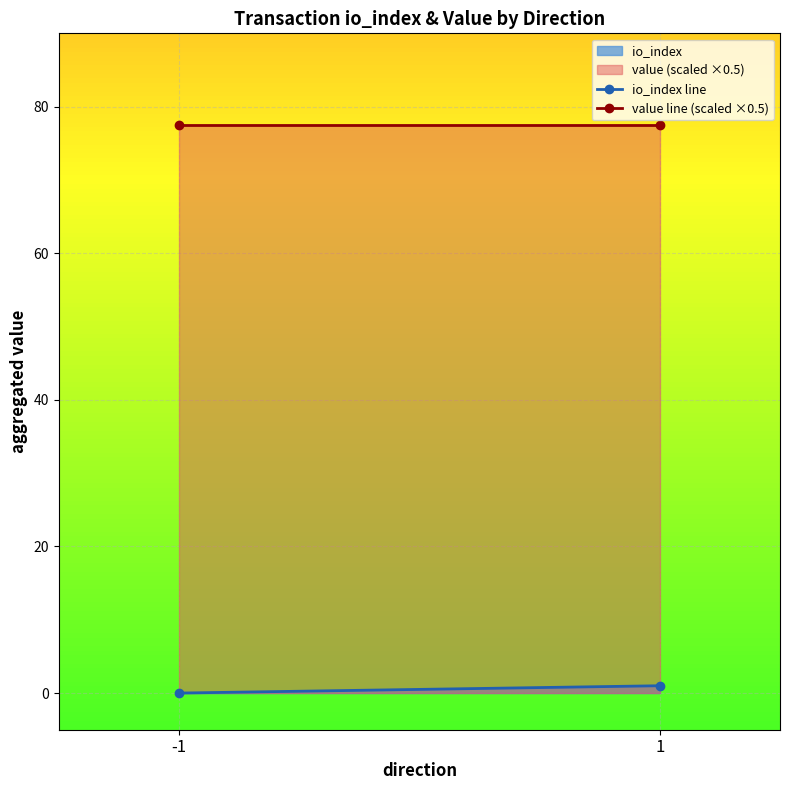

Rank the series by their maximum value, from lowest to highest.

io_index, value (scaled ×0.5)